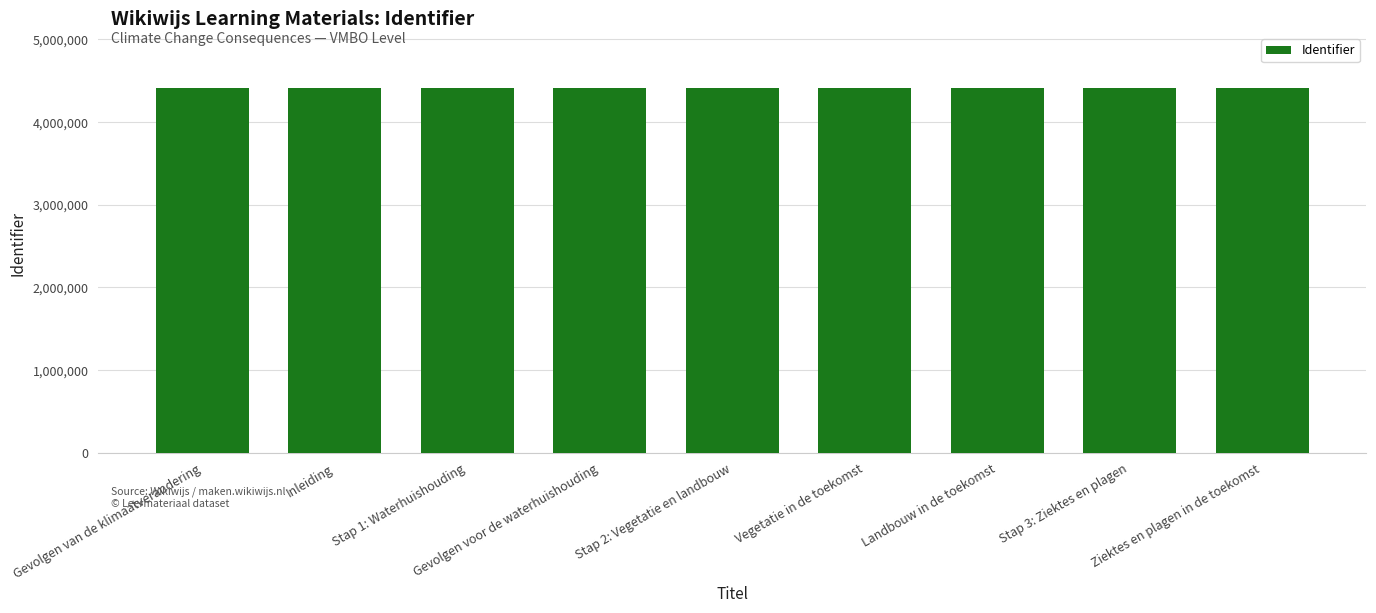

How many categories are shown in the chart?

9